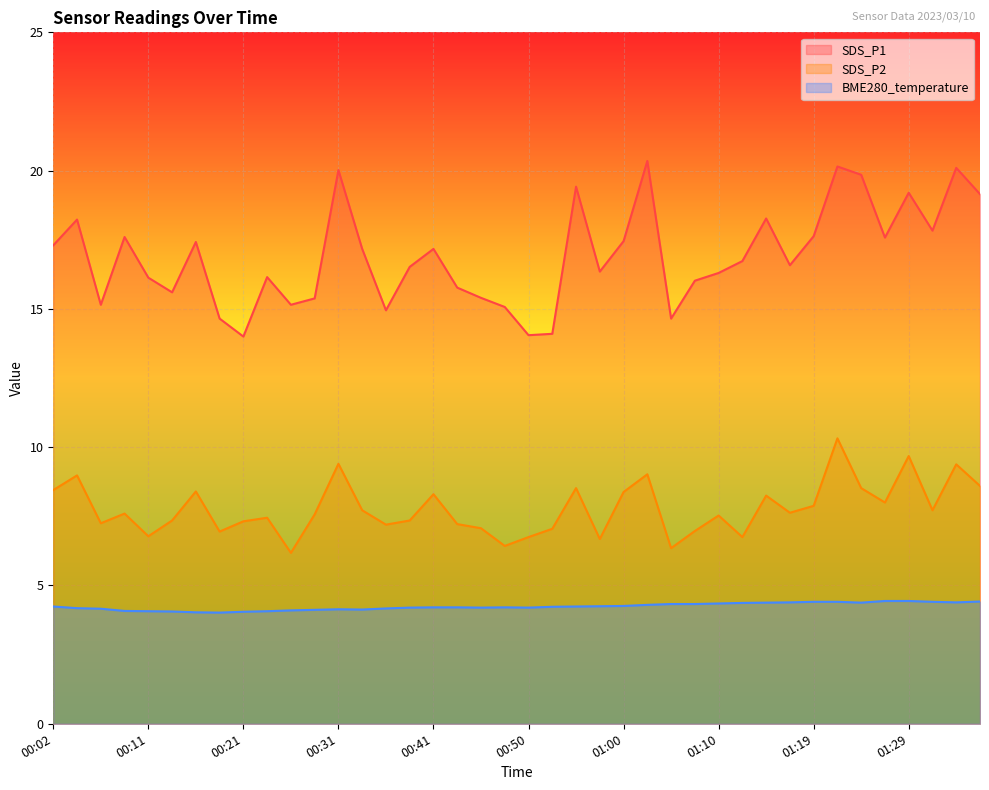

Reading left to right, extract all data points from this chart.

SDS_P1: 00:02=17.3	00:04=18.2	00:06=15.2	00:09=17.6	00:11=16.1	00:14=15.6	00:16=17.4	00:18=14.7	00:21=14.0	00:23=16.1	00:26=15.2	00:28=15.4	00:31=20.0	00:33=17.2	00:36=14.9	00:38=16.5	00:41=17.2	00:43=15.8	00:45=15.4	00:48=15.1	00:50=14.1	00:53=14.1	00:55=19.4	00:58=16.4	01:00=17.4	01:02=20.4	01:05=14.7	01:07=16.0	01:10=16.3	01:12=16.7	01:15=18.3	01:17=16.6	01:19=17.6	01:22=20.1	01:24=19.9	01:27=17.6	01:29=19.2	01:32=17.8	01:34=20.1	01:36=19.1
SDS_P2: 00:02=8.4	00:04=9.0	00:06=7.2	00:09=7.6	00:11=6.8	00:14=7.3	00:16=8.4	00:18=7.0	00:21=7.3	00:23=7.5	00:26=6.2	00:28=7.6	00:31=9.4	00:33=7.7	00:36=7.2	00:38=7.3	00:41=8.3	00:43=7.2	00:45=7.1	00:48=6.4	00:50=6.8	00:53=7.0	00:55=8.5	00:58=6.7	01:00=8.4	01:02=9.0	01:05=6.3	01:07=7.0	01:10=7.5	01:12=6.8	01:15=8.2	01:17=7.6	01:19=7.9	01:22=10.3	01:24=8.5	01:27=8.0	01:29=9.7	01:32=7.7	01:34=9.4	01:36=8.6
BME280_temperature: 00:02=4.2	00:04=4.2	00:06=4.2	00:09=4.1	00:11=4.1	00:14=4.1	00:16=4.0	00:18=4.0	00:21=4.0	00:23=4.1	00:26=4.1	00:28=4.1	00:31=4.1	00:33=4.1	00:36=4.2	00:38=4.2	00:41=4.2	00:43=4.2	00:45=4.2	00:48=4.2	00:50=4.2	00:53=4.2	00:55=4.2	00:58=4.2	01:00=4.3	01:02=4.3	01:05=4.3	01:07=4.3	01:10=4.3	01:12=4.4	01:15=4.4	01:17=4.4	01:19=4.4	01:22=4.4	01:24=4.4	01:27=4.4	01:29=4.4	01:32=4.4	01:34=4.4	01:36=4.4